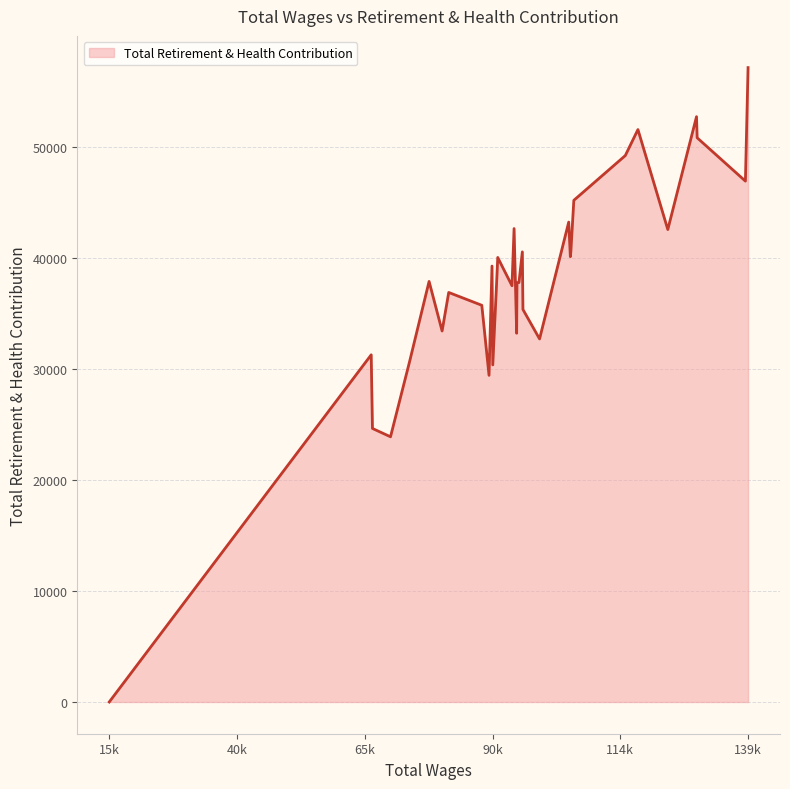

What is the difference between the values at 89387.0 and 99223.0?

3278